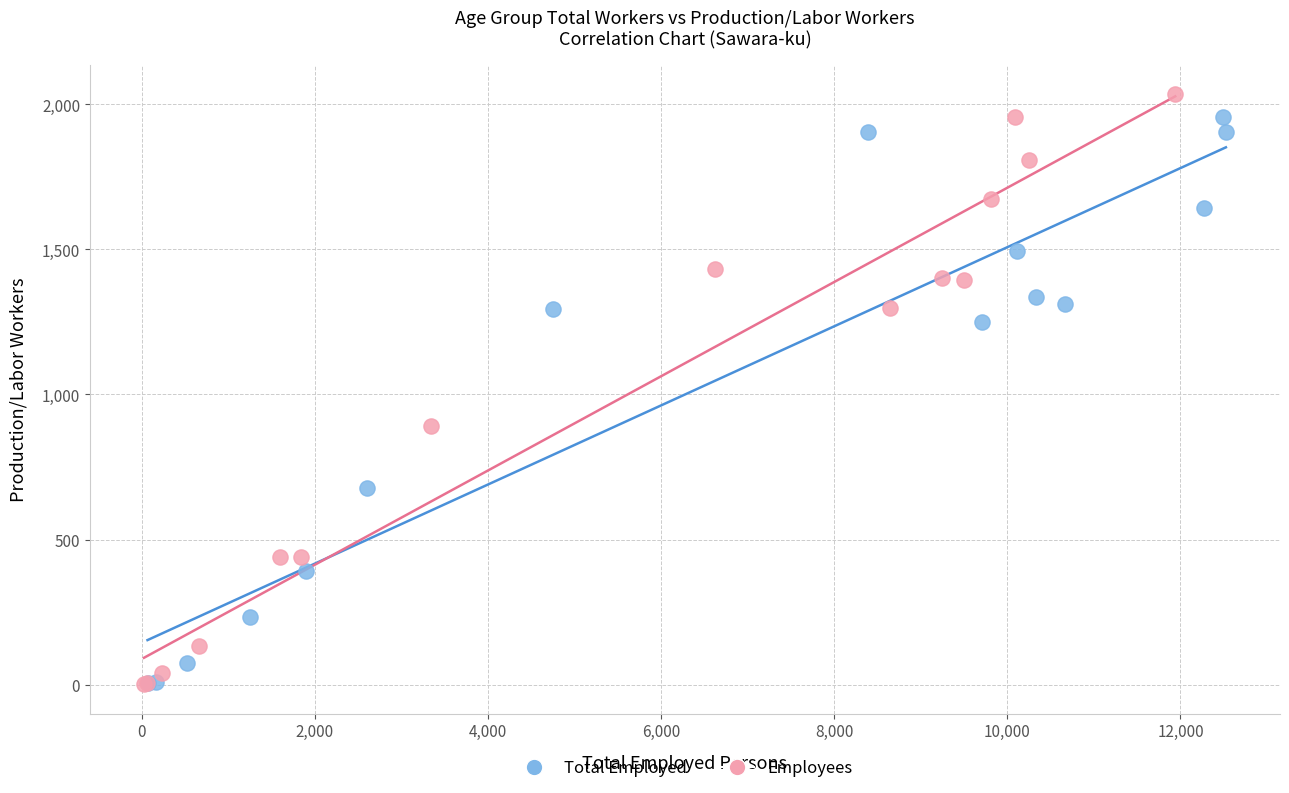

What are all the series names shown in the legend?

Total Employed, Employees